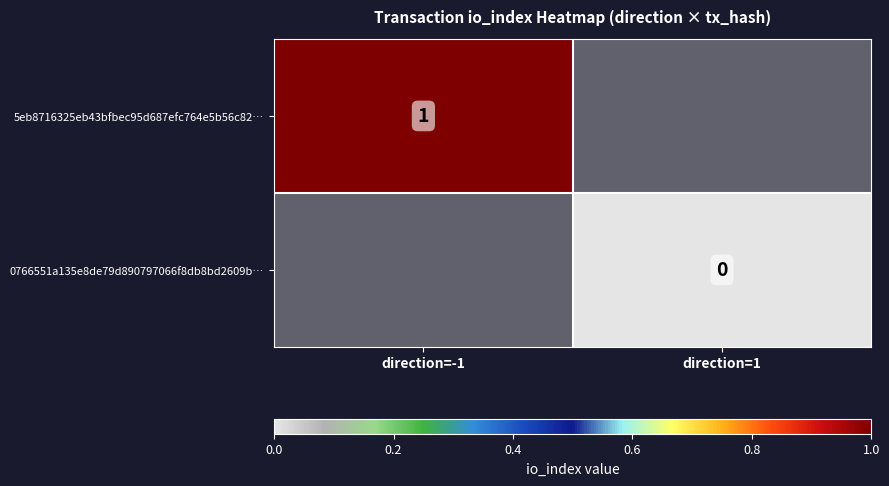

The value of 5eb8716325eb43bfbec95d687efc764e5b56c82… at direction=-1 is 1. True or false?

True